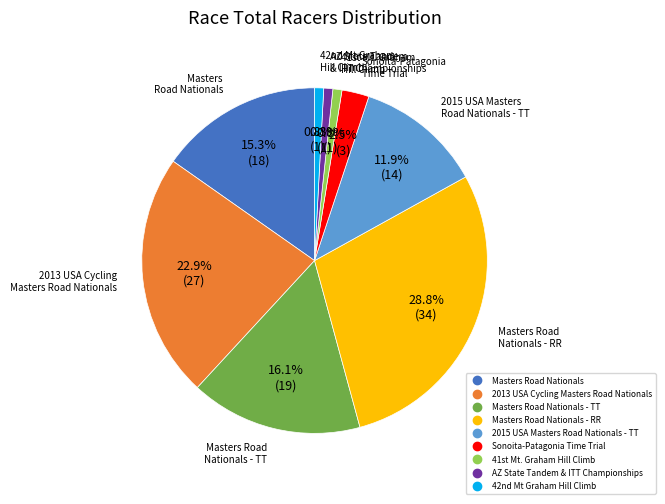

To the nearest percent, what is the difference between the largest and smallest slice percentages?

28%